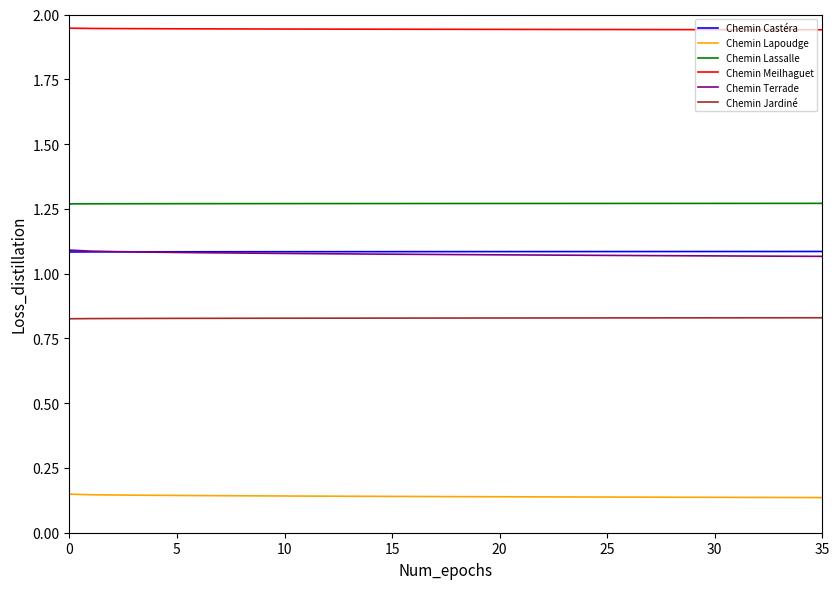

Which series has the largest total across all categories?

Chemin Meilhaguet